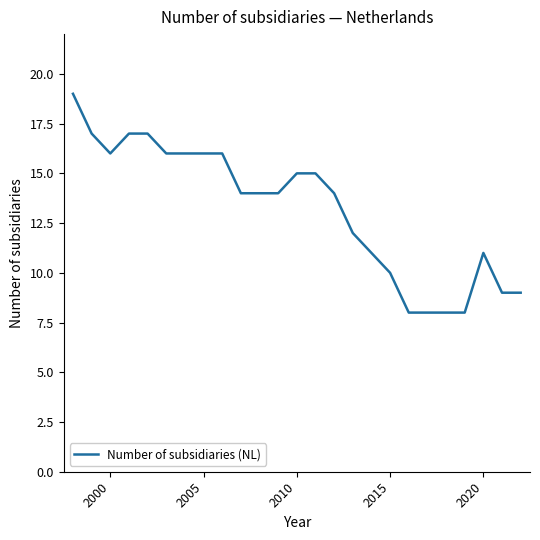

What is the sum of all values?

330